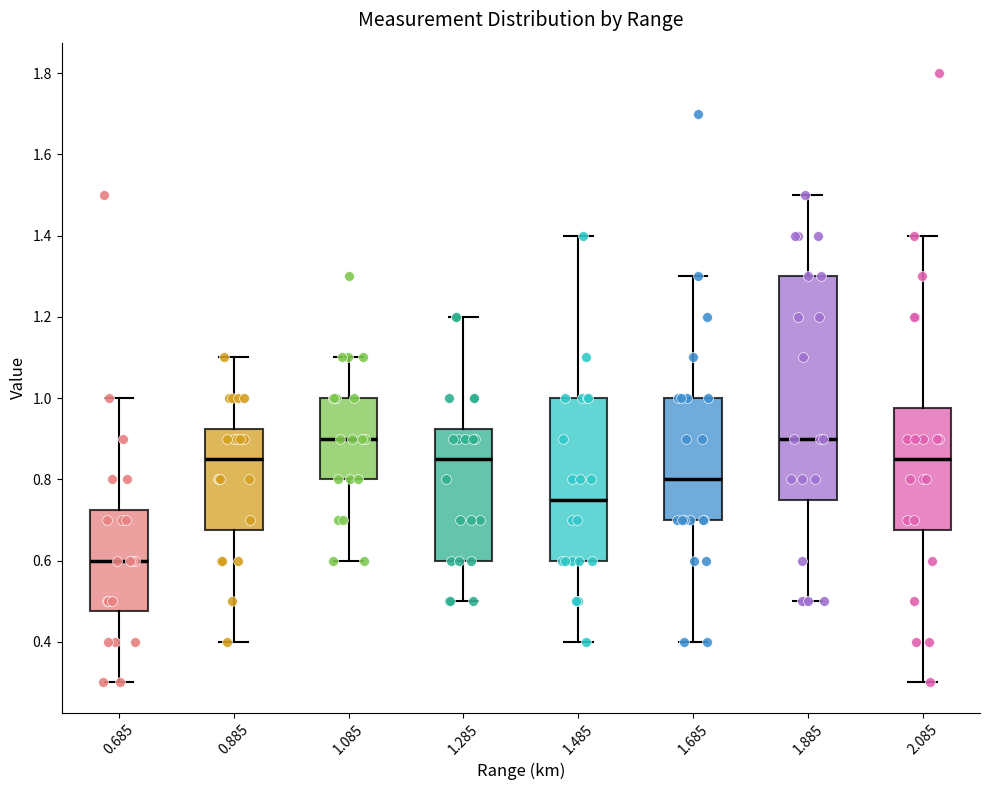

Reading left to right, read every box against the y-axis: the position of its median line, the range the box covers, and the ends of its whiskers. The values are not printed on the chart, so give them approximately, as read against the axis.

0.685: median 0.60, box 0.48 to 0.72, whiskers 0.30 to 1.00
0.885: median 0.86, box 0.68 to 0.92, whiskers 0.40 to 1.10
1.085: median 0.90, box 0.80 to 1.00, whiskers 0.60 to 1.10
1.285: median 0.86, box 0.60 to 0.92, whiskers 0.50 to 1.20
1.485: median 0.76, box 0.60 to 1.00, whiskers 0.40 to 1.40
1.685: median 0.80, box 0.70 to 1.00, whiskers 0.40 to 1.30
1.885: median 0.90, box 0.76 to 1.30, whiskers 0.50 to 1.50
2.085: median 0.86, box 0.68 to 0.98, whiskers 0.30 to 1.40